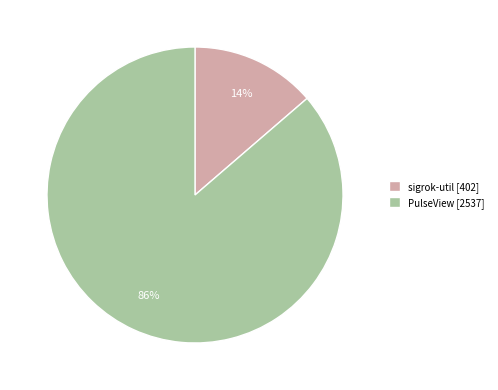

Which category has the smallest portion of the pie?

sigrok-util [402]